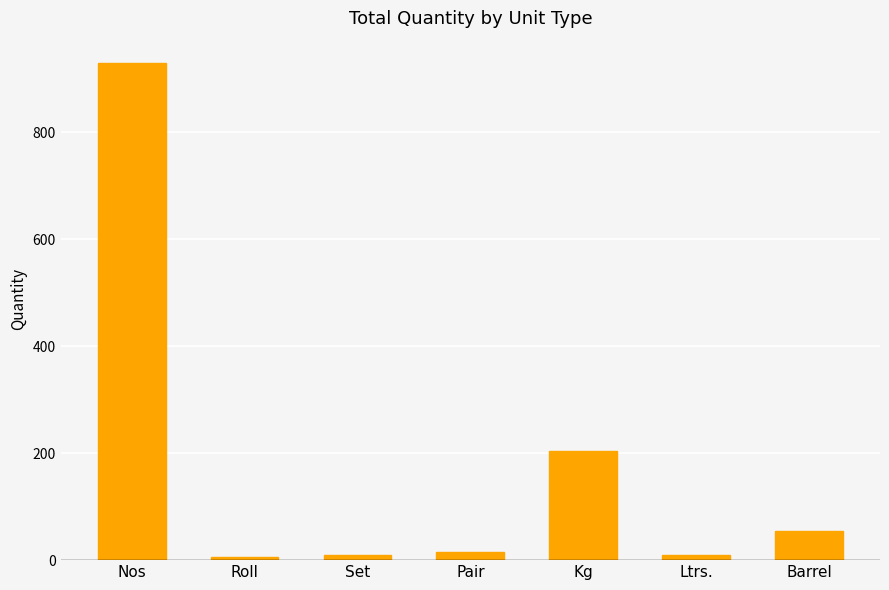

Reading left to right, extract all data points from this chart.

930	6	10	16	205	10	55